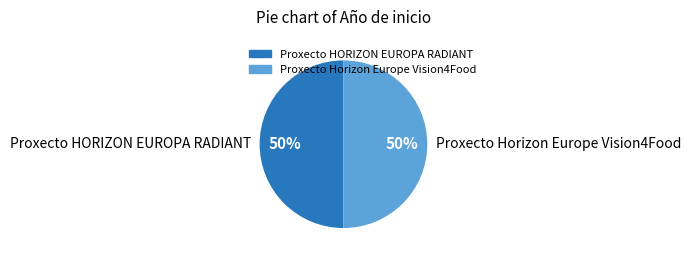

What percentage is the Proxecto HORIZON EUROPA RADIANT slice, to the nearest percent?

50%